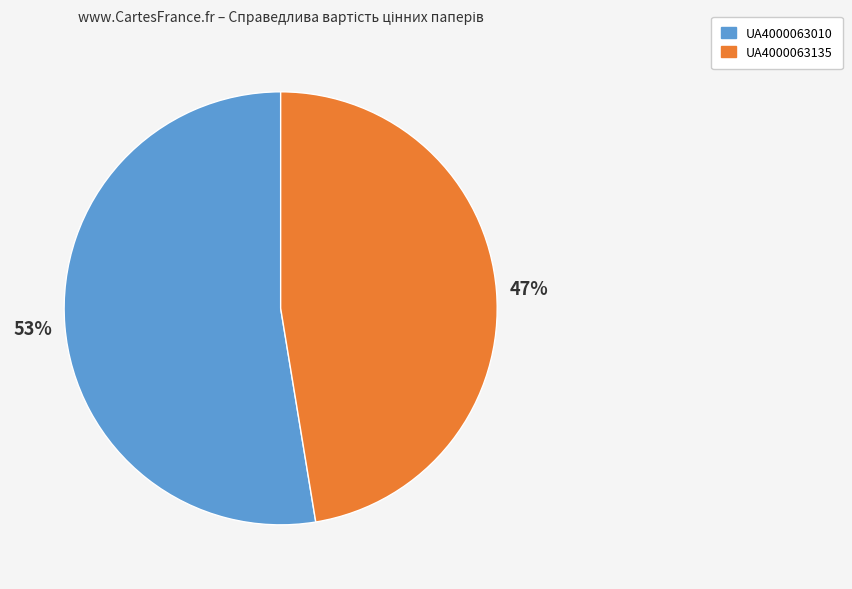

To the nearest percent, what is the combined percentage of UA4000063010 and UA4000063135?

100%